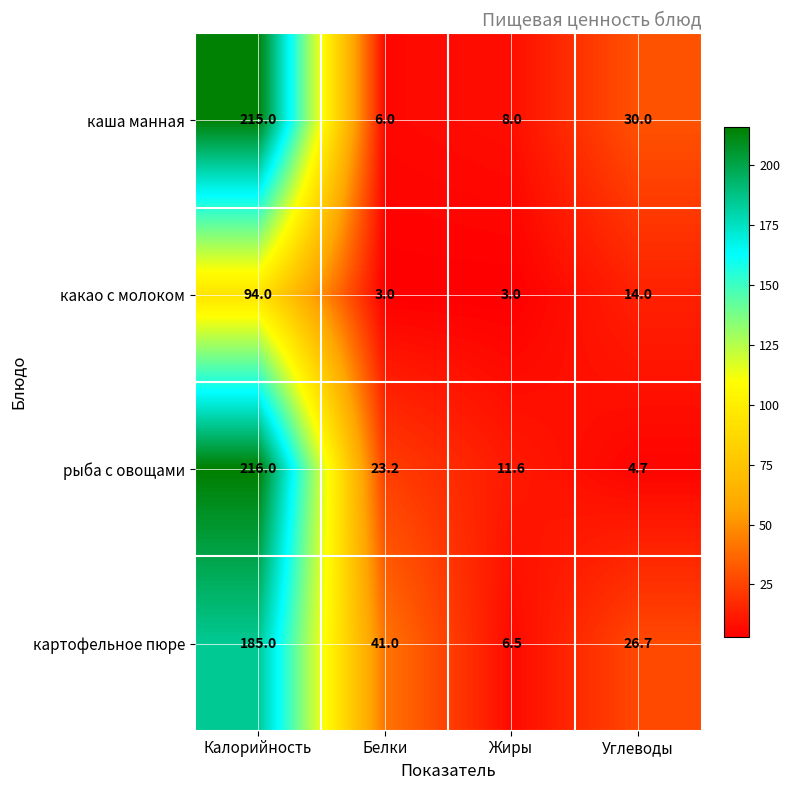

How many data points in какао с молоком are less than 14?

2